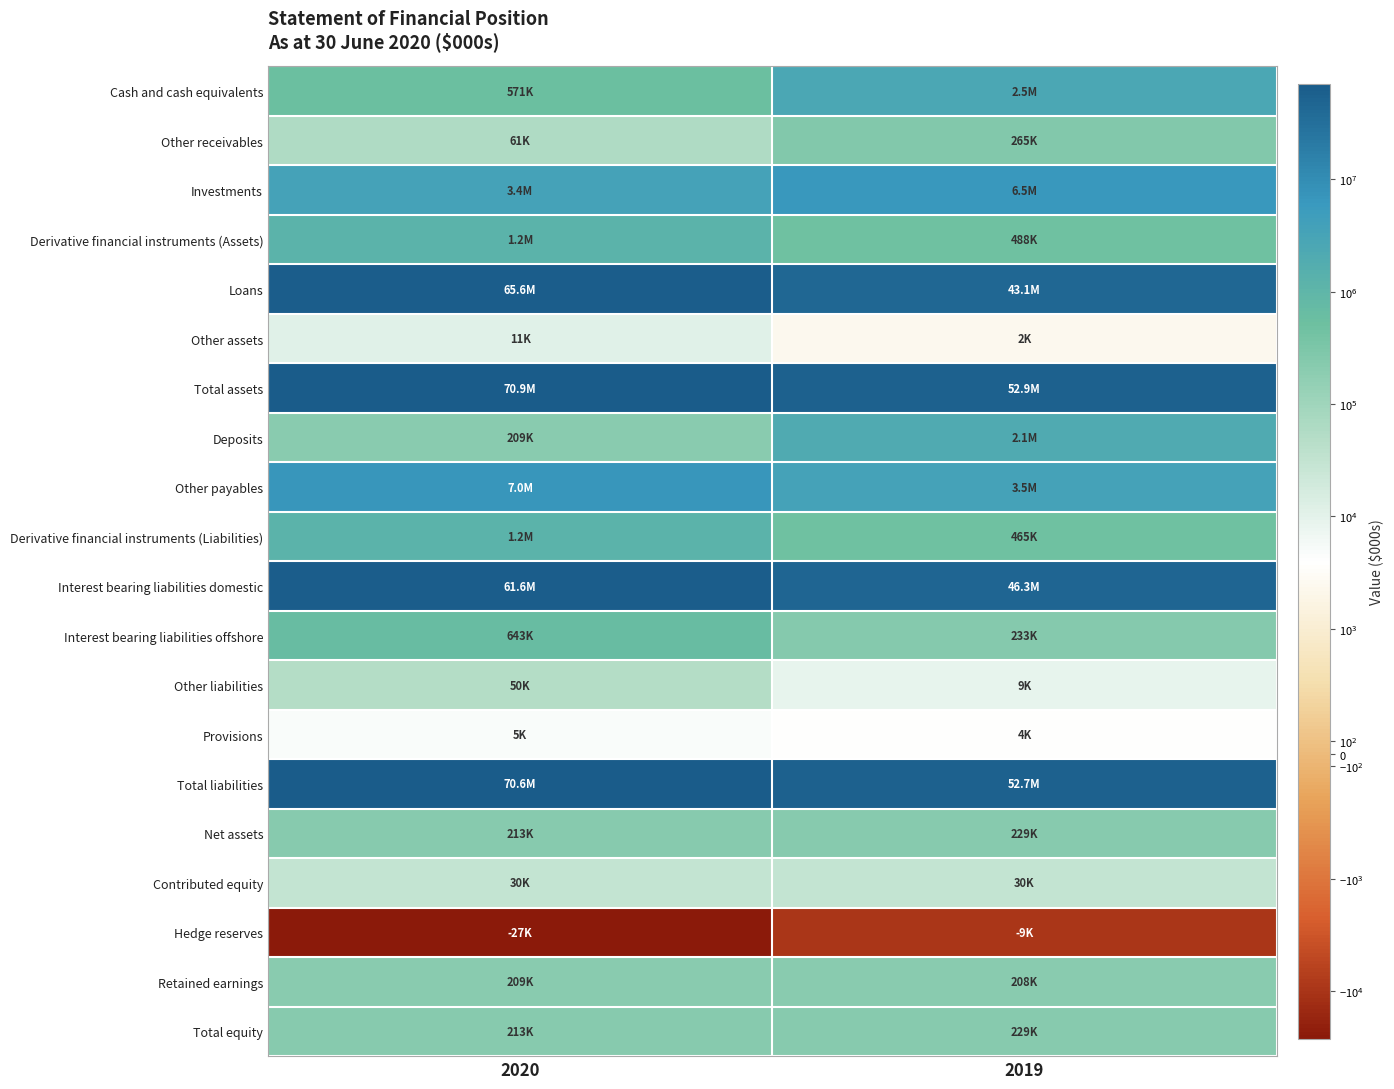

Reading right to left, list all the values displayed in this chart.

Cash and cash equivalents: 2019=2534269	2020=570635
Other receivables: 2019=264742	2020=61142
Investments: 2019=6530421	2020=3448143
Derivative financial instruments (Assets): 2019=488183	2020=1193517
Loans: 2019=43063478	2020=65573217
Other assets: 2019=2453	2020=10841
Total assets: 2019=52883546	2020=70857495
Deposits: 2019=2086869	2020=209296
Other payables: 2019=3524220	2020=6976503
Derivative financial instruments (Liabilities): 2019=465221	2020=1150928
Interest bearing liabilities domestic: 2019=46333184	2020=61610374
Interest bearing liabilities offshore: 2019=232947	2020=642853
Other liabilities: 2019=8621	2020=49935
Provisions: 2019=3957	2020=4814
Total liabilities: 2019=52655019	2020=70644703
Net assets: 2019=228527	2020=212792
Contributed equity: 2019=30000	2020=30000
Hedge reserves: 2019=-9368	2020=-26639
Retained earnings: 2019=207895	2020=209431
Total equity: 2019=228527	2020=212792